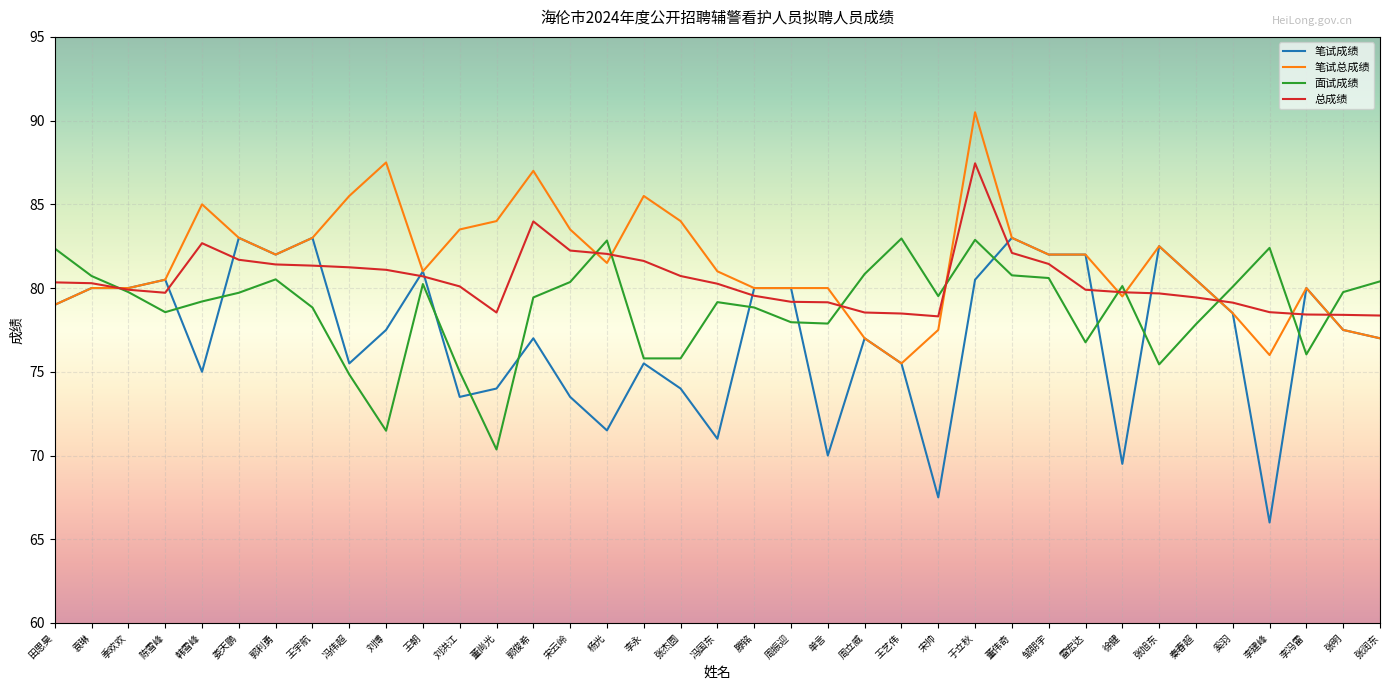

Does the chart have visible grid lines?

Yes